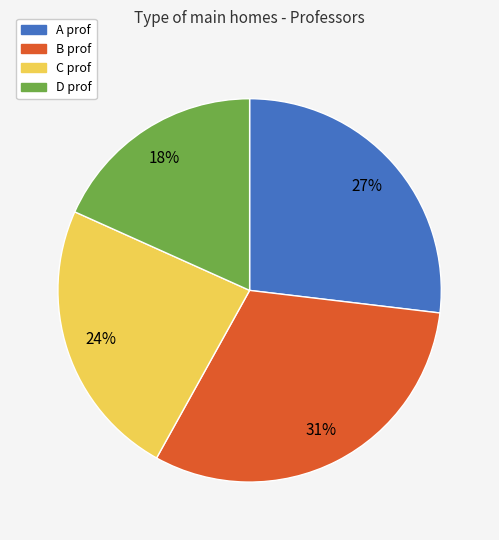

To the nearest percent, what is the difference between the A prof and C prof slice percentages?

3%